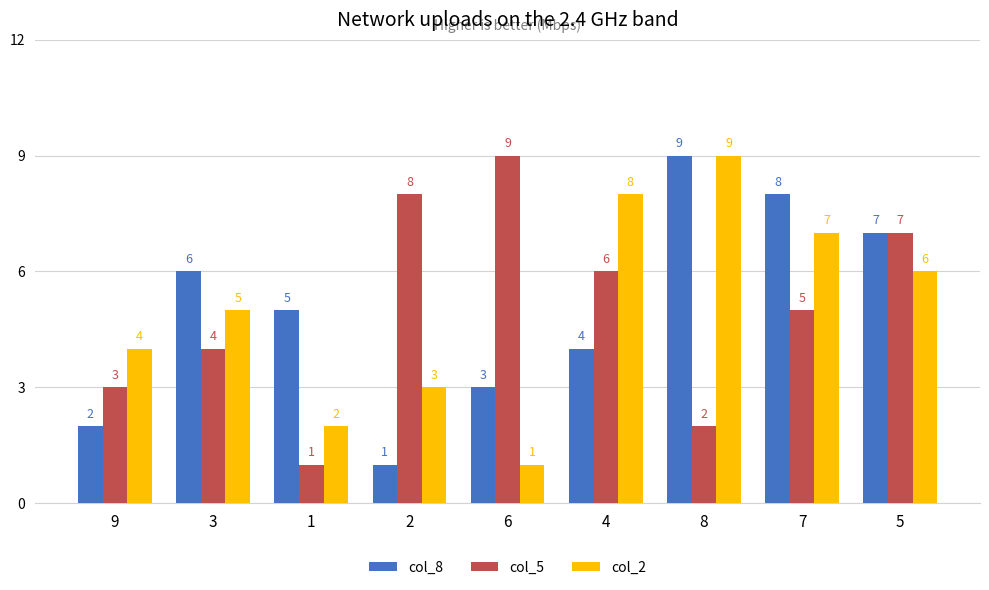

Is the value of col_8 at 3 greater than the value of col_2 at 6?

Yes